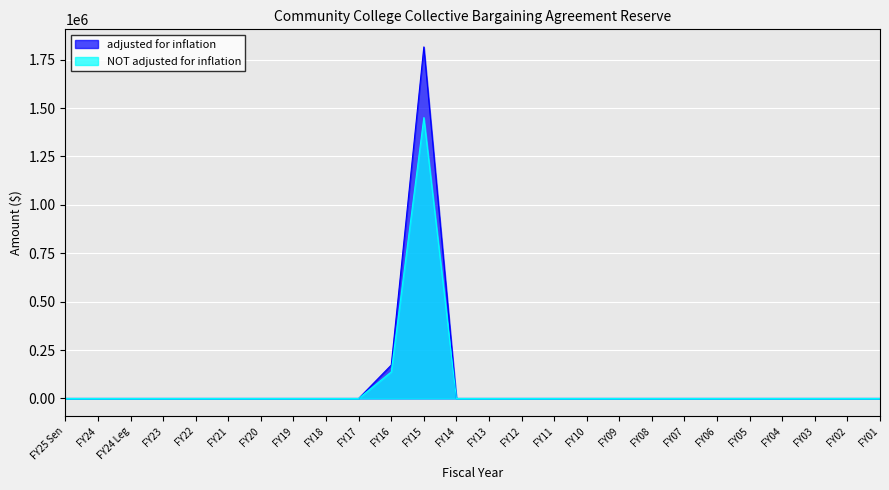

Reading left to right, what are all the values shown in this chart?

adjusted for inflation: FY25 Sen=0	FY24=0	FY24 Leg=0	FY23=0	FY22=0	FY21=0	FY20=0	FY19=0	FY18=0	FY17=0	FY16=172120	FY15=1815644	FY14=0	FY13=0	FY12=0	FY11=0	FY10=0	FY09=0	FY08=0	FY07=0	FY06=0	FY05=0	FY04=0	FY03=0	FY02=0	FY01=0
NOT adjusted for inflation: FY25 Sen=0	FY24=0	FY24 Leg=0	FY23=0	FY22=0	FY21=0	FY20=0	FY19=0	FY18=0	FY17=0	FY16=137151	FY15=1450643	FY14=0	FY13=0	FY12=0	FY11=0	FY10=0	FY09=0	FY08=0	FY07=0	FY06=0	FY05=0	FY04=0	FY03=0	FY02=0	FY01=0